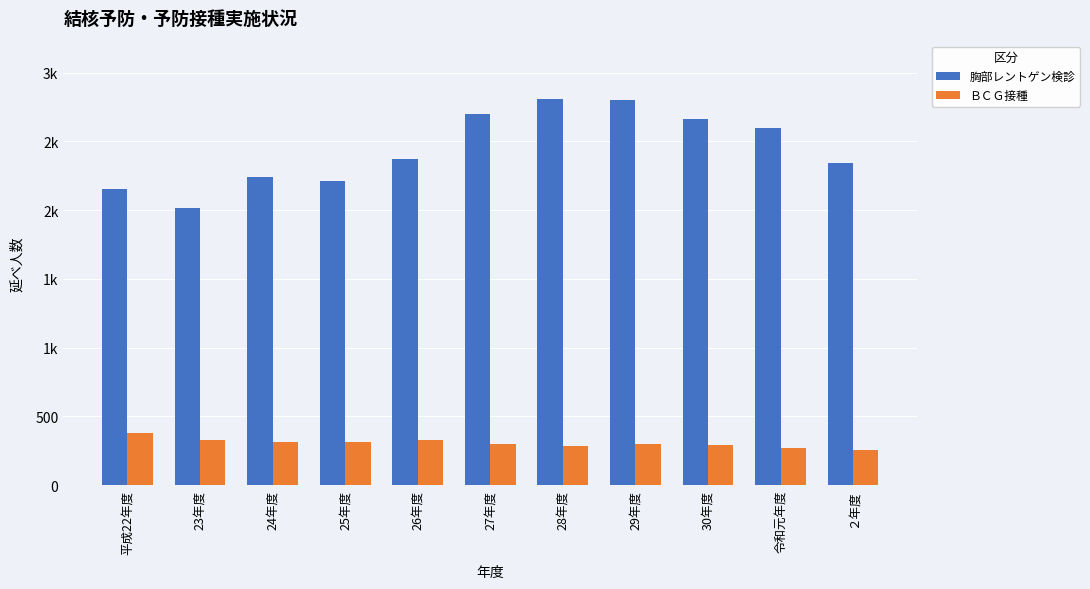

Reading right to left, transcribe all the data shown in this chart.

胸部レントゲン検診: 2342	2596	2663	2801	2812	2700	2370	2211	2241	2013	2153
ＢＣＧ接種: 255	272	288	297	281	299	325	312	313	329	379